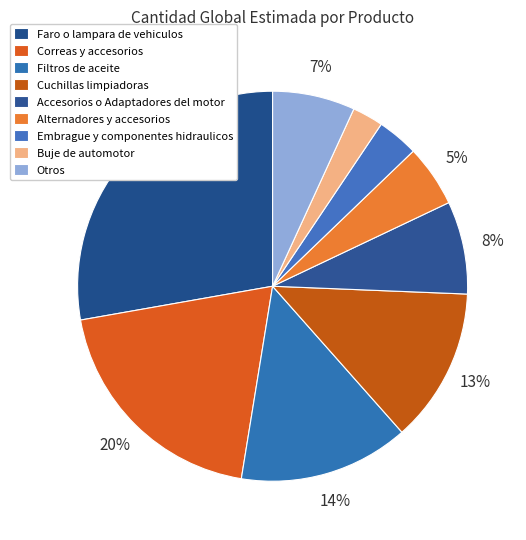

How many slices are in this pie chart?

9